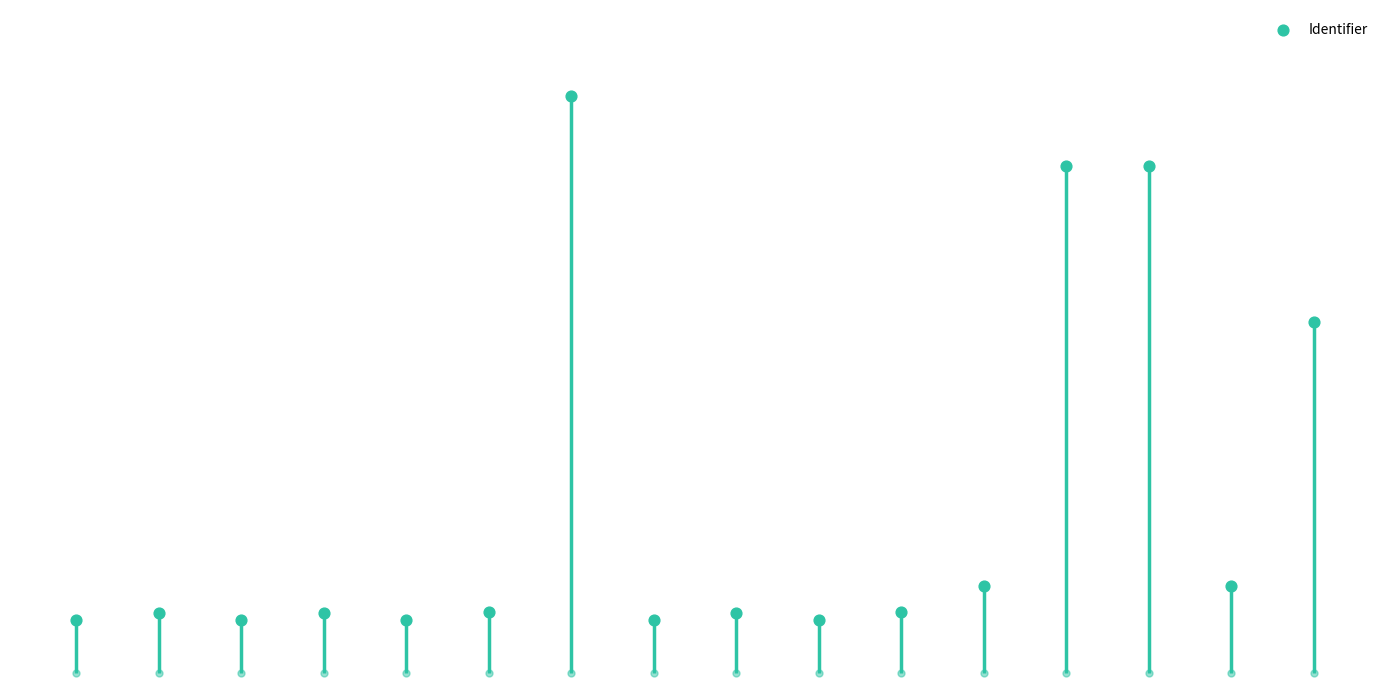

What is the change in value from 10 to 14?

-339479